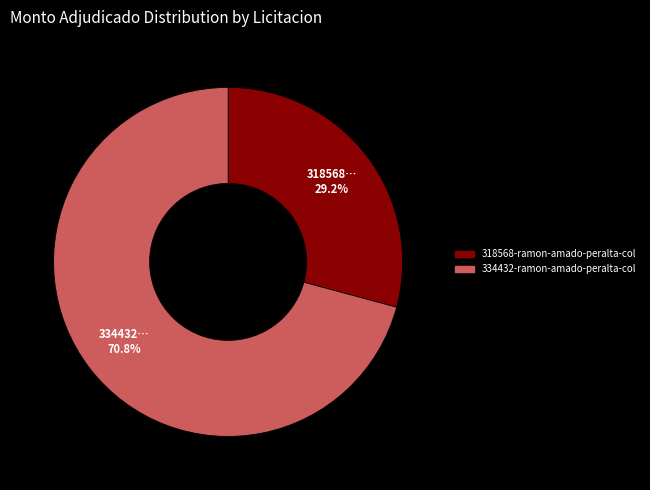

Is there a majority slice in this chart?

Yes